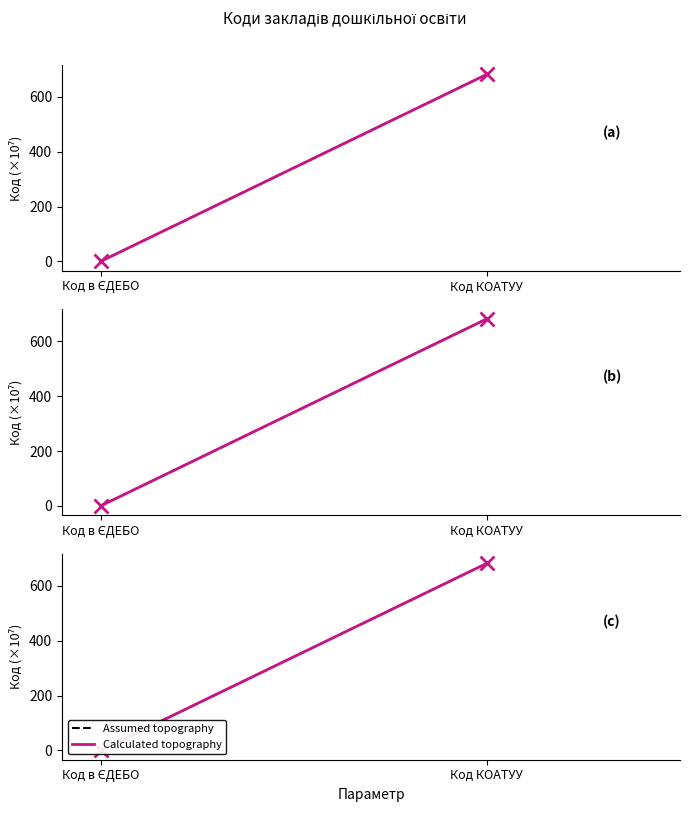

What is the sum of all Ярмолинецький ДНЗ №3 «Дзвіночок» values?

682.6